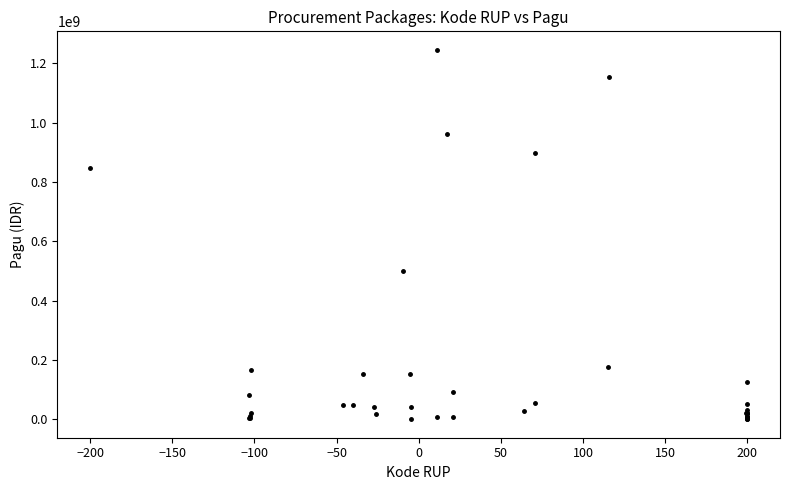

What Y value in the scatter plot is closest to 622840000?

499932000